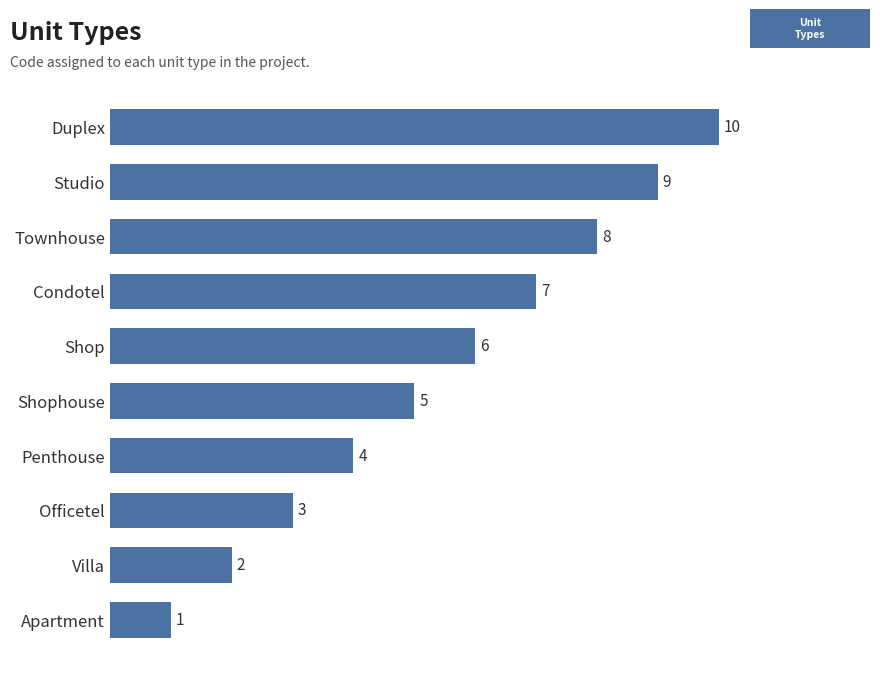

How many values are between 3 and 8?

6